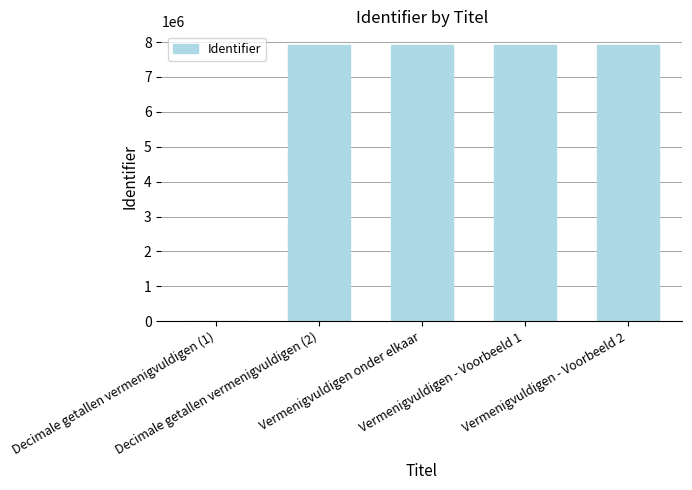

What is the greatest value displayed?

7911885